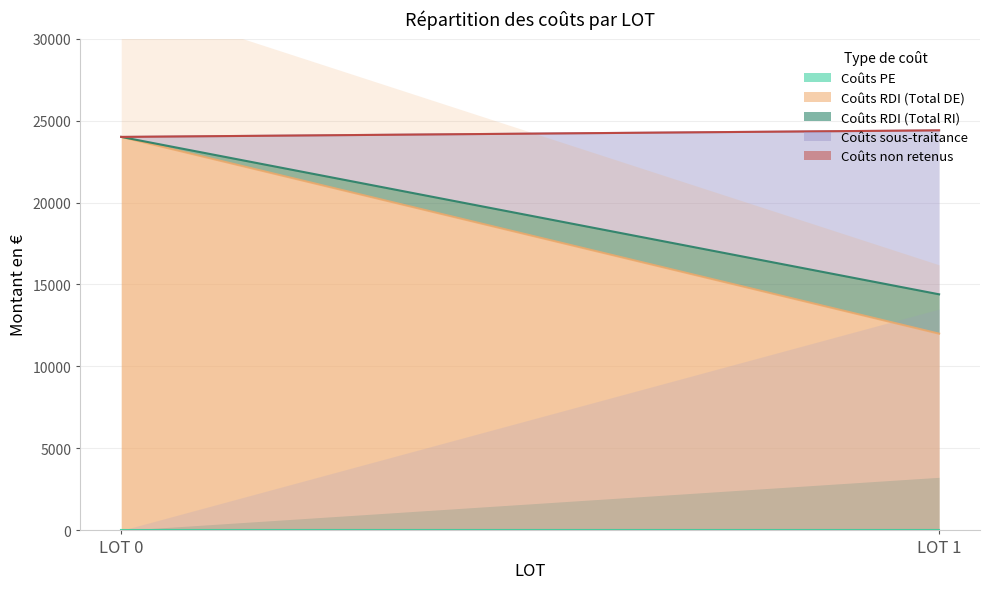

True or false: Total Coûts RDI en € has a value of 7567 at LOT 1.

False